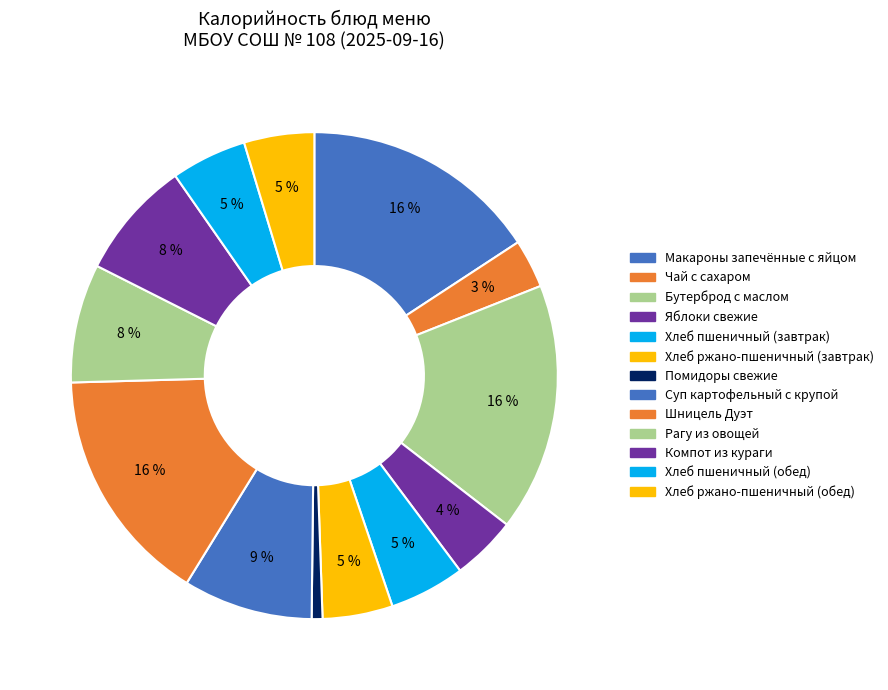

What percentage is the Рагу из овощей slice, to the nearest percent?

8%